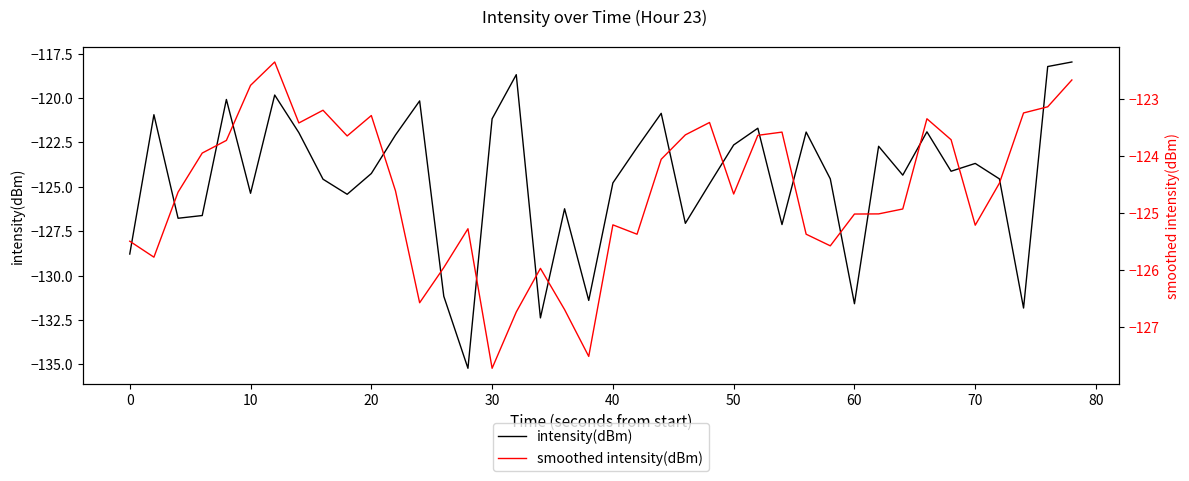

The value of intensity(dBm) at 17 is -226.4. True or false?

False